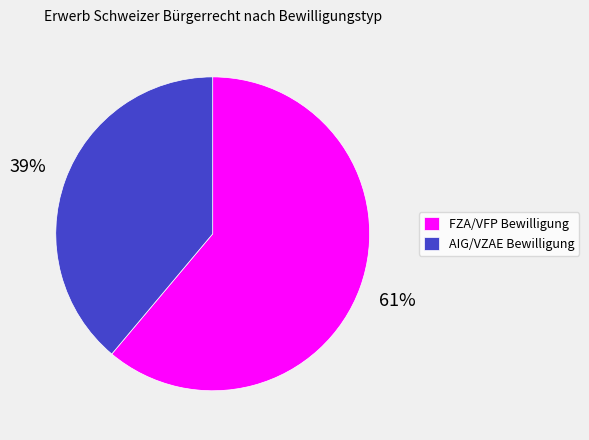

Rank the categories by value from highest to lowest.

FZA/VFP Bewilligung, AIG/VZAE Bewilligung